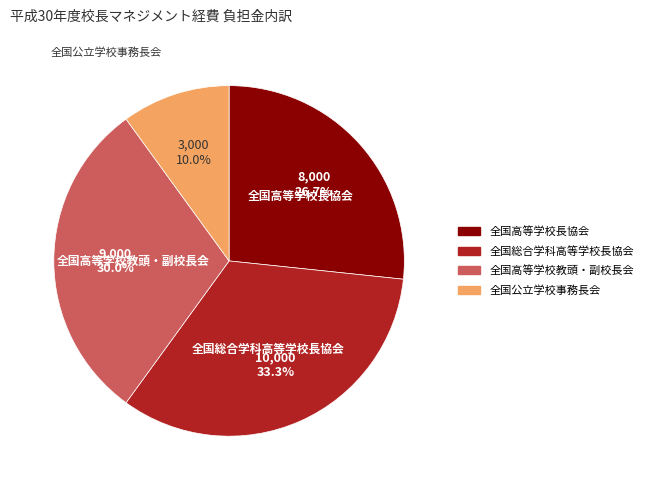

Rank the categories by value from highest to lowest.

全国総合学科高等学校長協会, 全国高等学校教頭・副校長会, 全国高等学校長協会, 全国公立学校事務長会